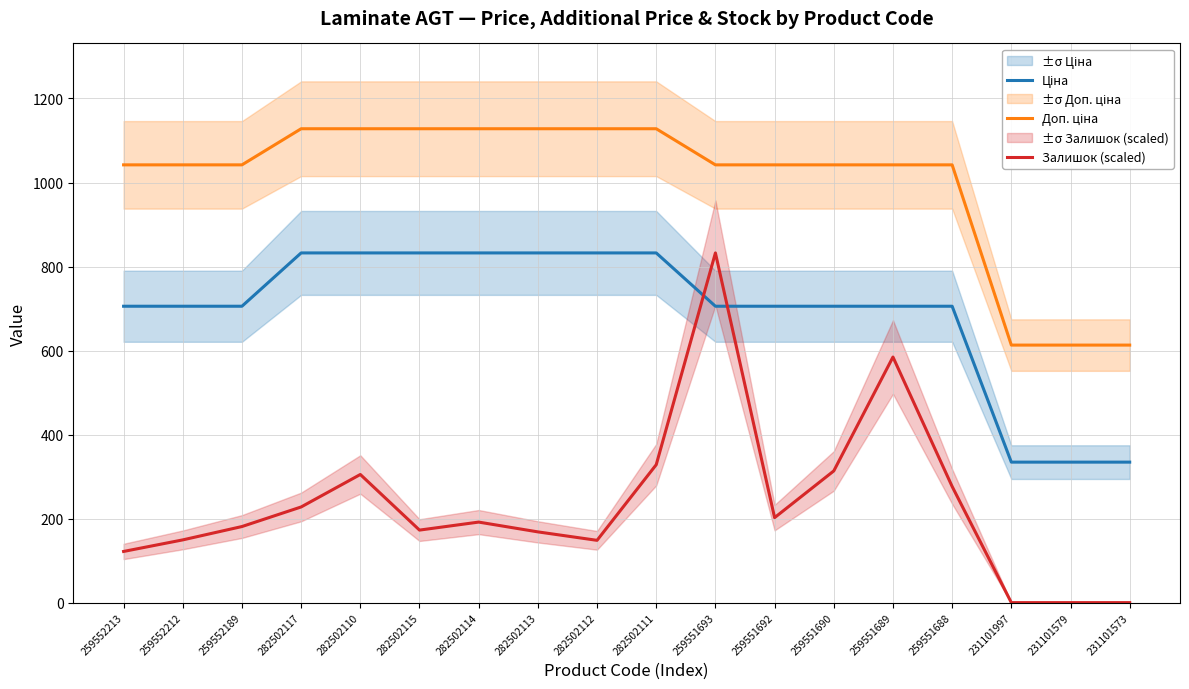

How many data points in Доп. ціна are above 1042?

15